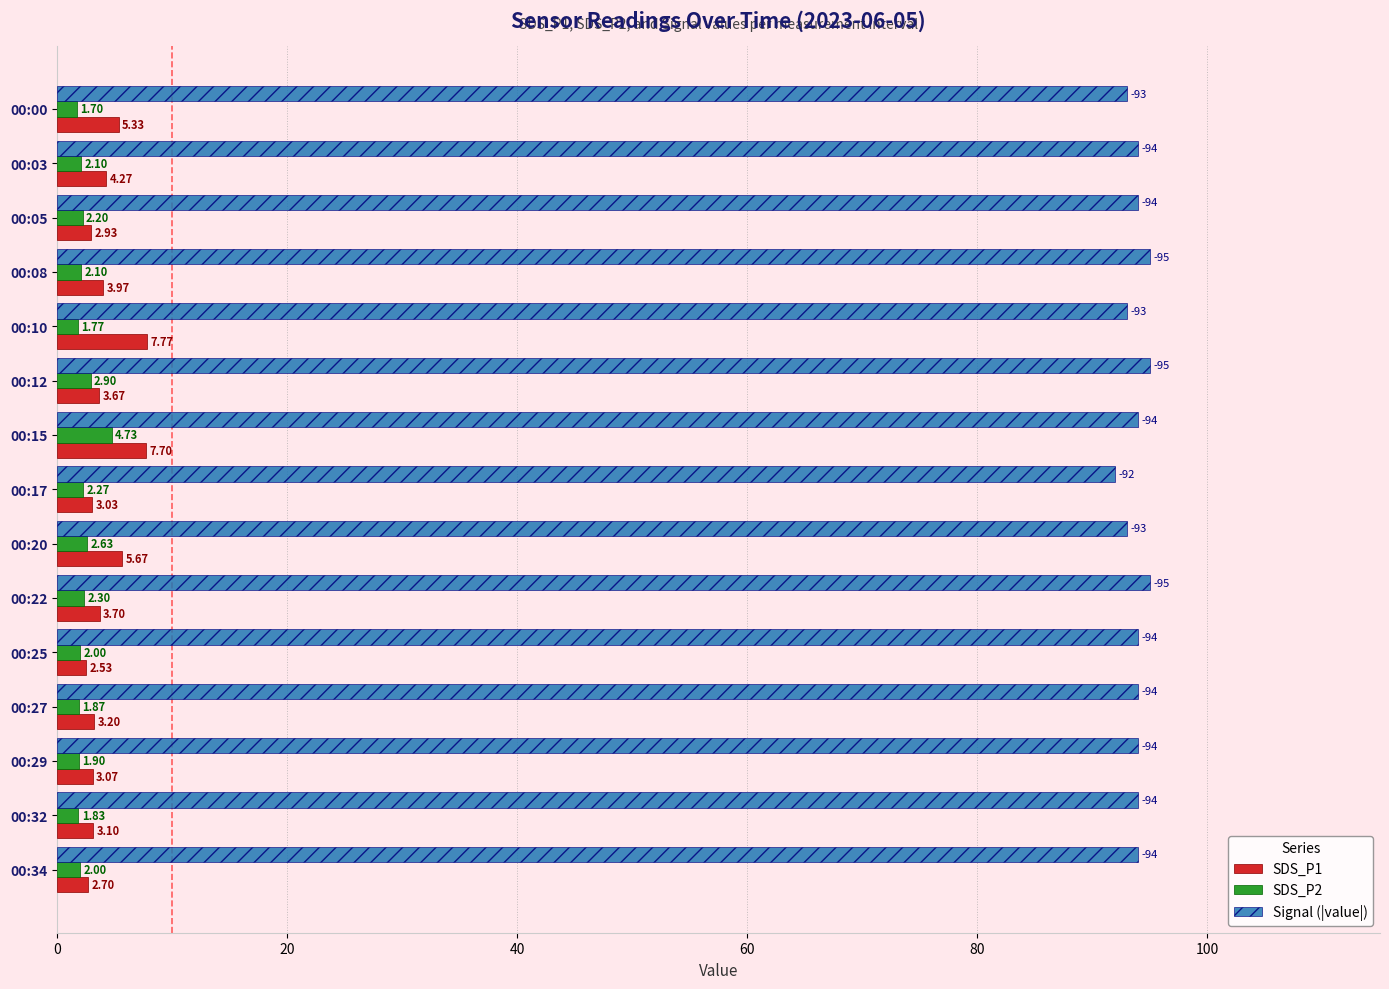

Rank the series by their maximum value, from lowest to highest.

SDS_P2, SDS_P1, Signal (|value|)